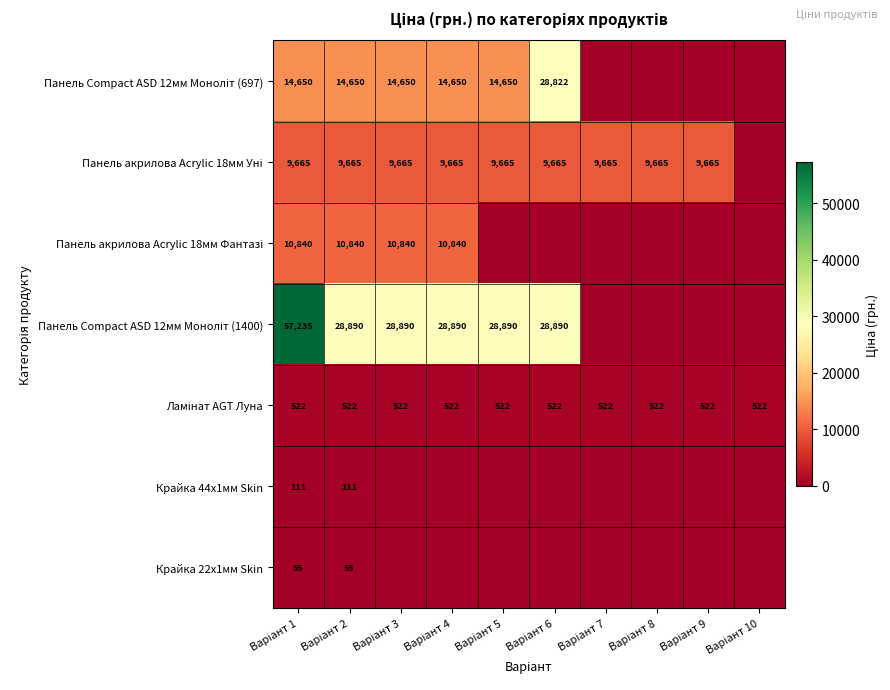

Which category has the highest value in the Панель Compact ASD 12мм Моноліт (1400) series?

Варіант 1